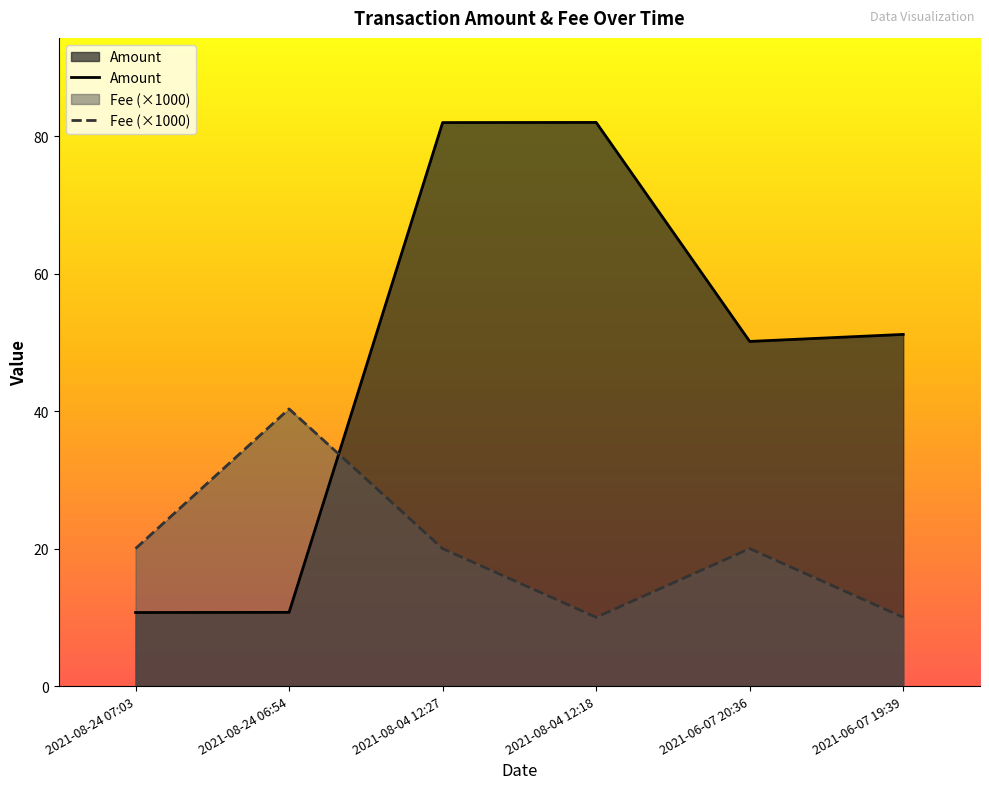

List the labels in order of Amount value, largest first.

2021-08-04 12:18, 2021-08-04 12:27, 2021-06-07 19:39, 2021-06-07 20:36, 2021-08-24 06:54, 2021-08-24 07:03